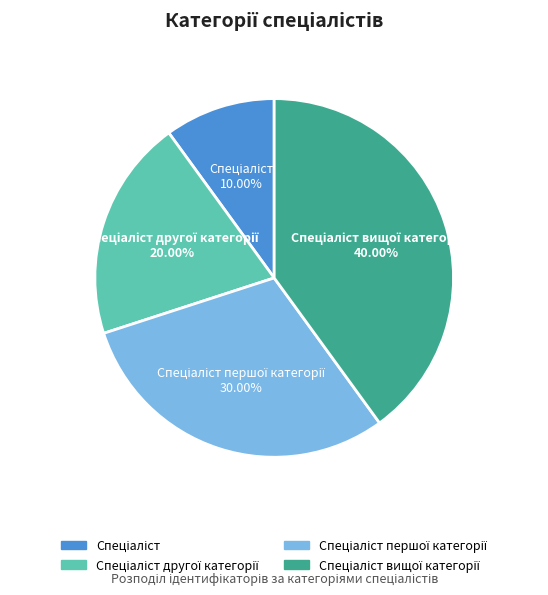

Does any single category account for the majority?

No